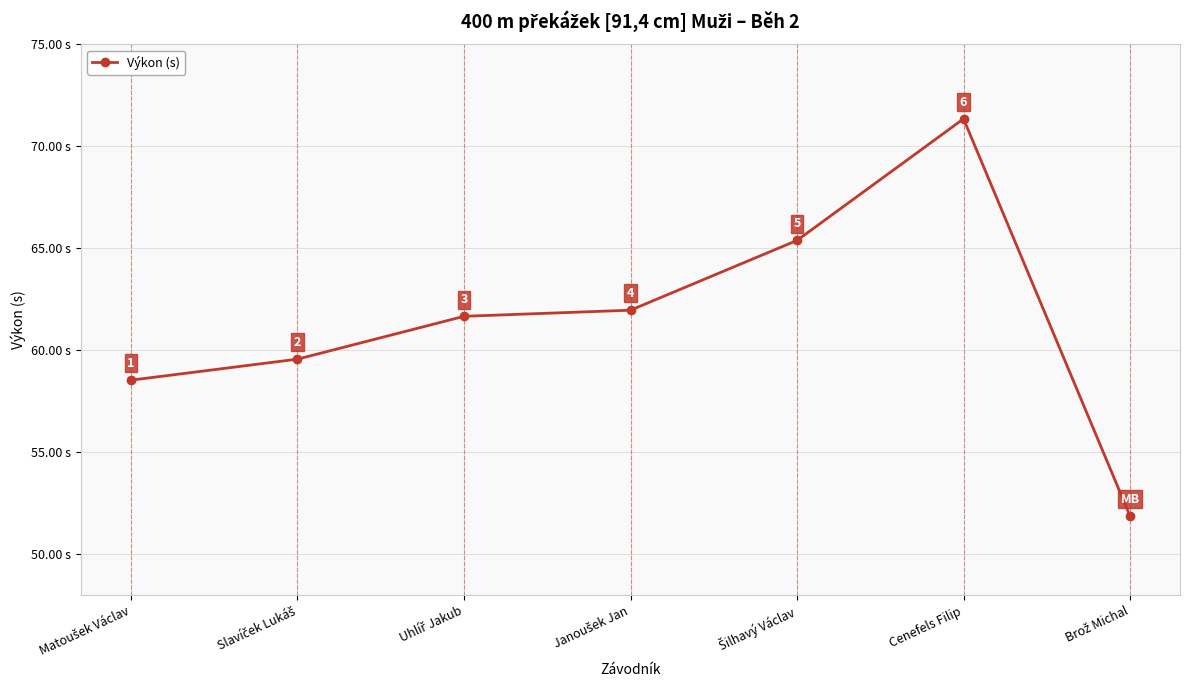

Does the chart have visible grid lines?

Yes